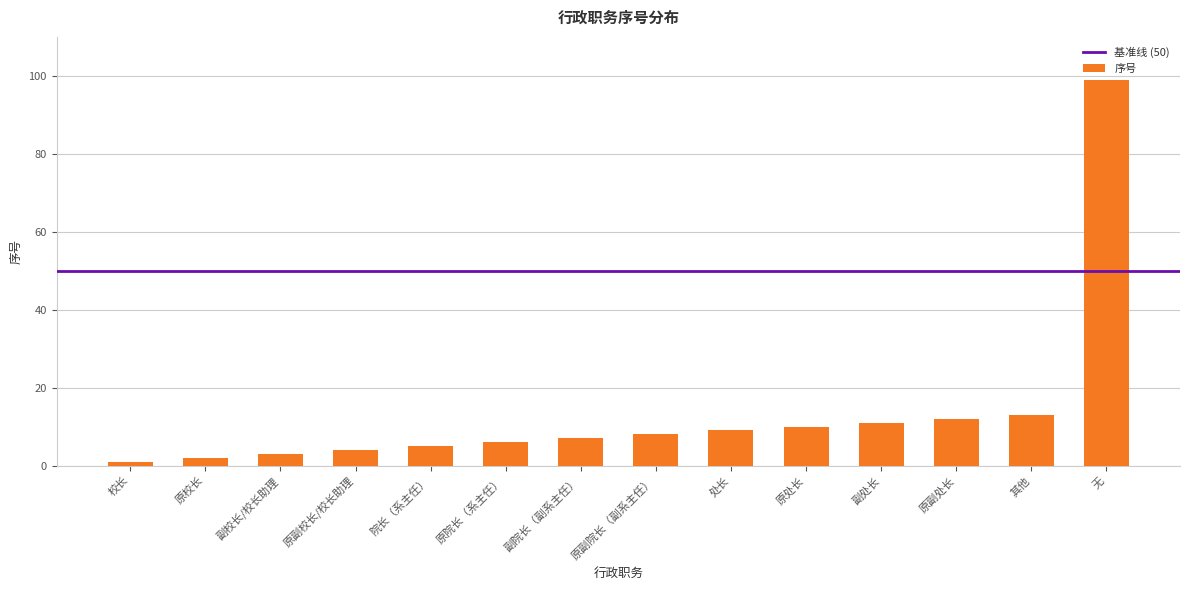

Reading right to left, list all the values displayed in this chart.

99	13	12	11	10	9	8	7	6	5	4	3	2	1